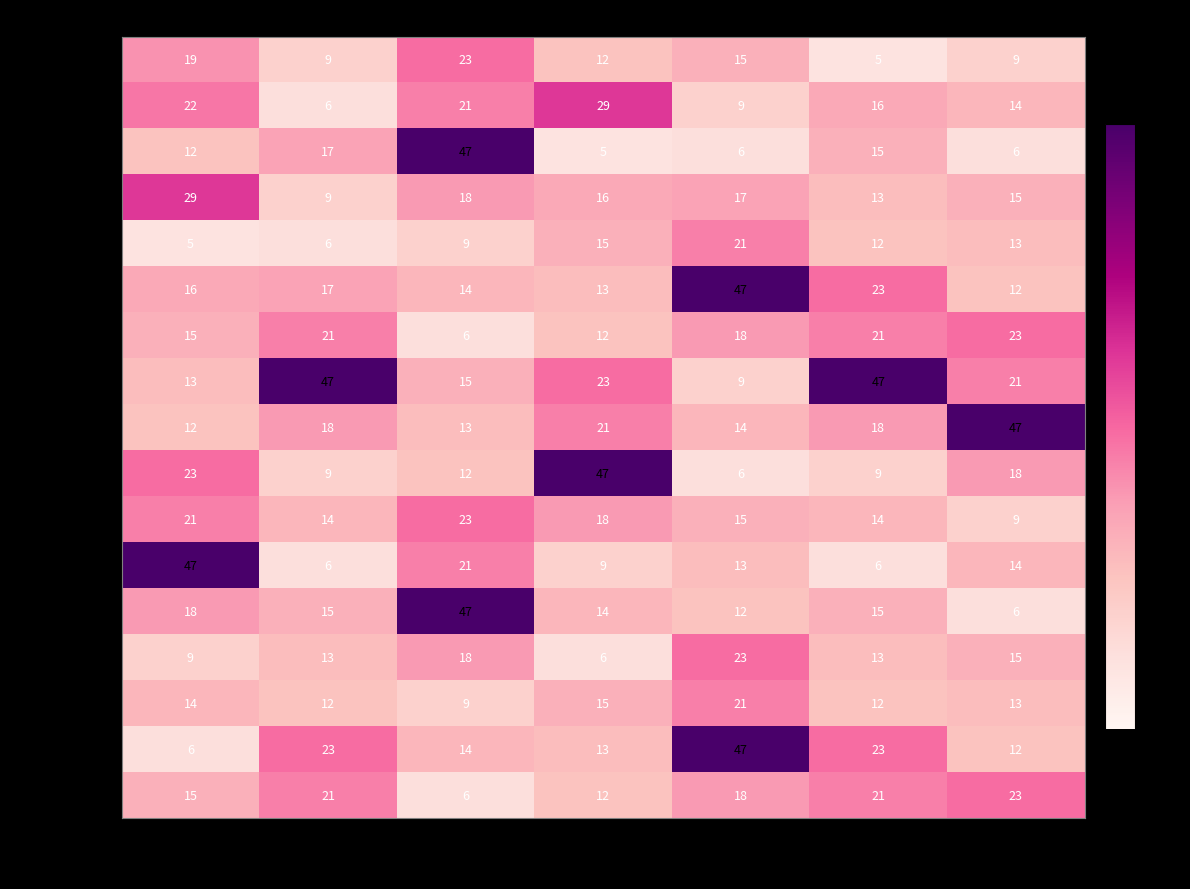

Which category has the highest value in the UPC-0002-2021 series?

Apr